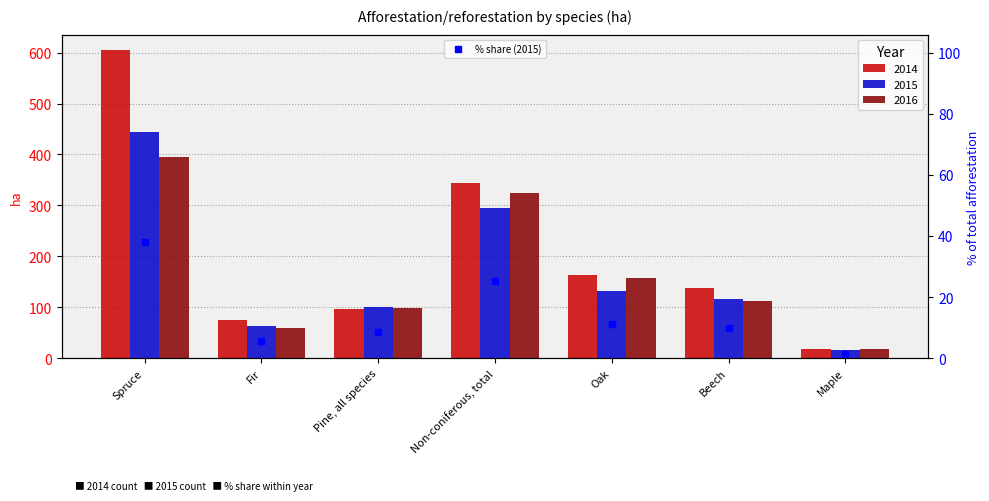

Where does the 2014 series first go above 138?

Spruce